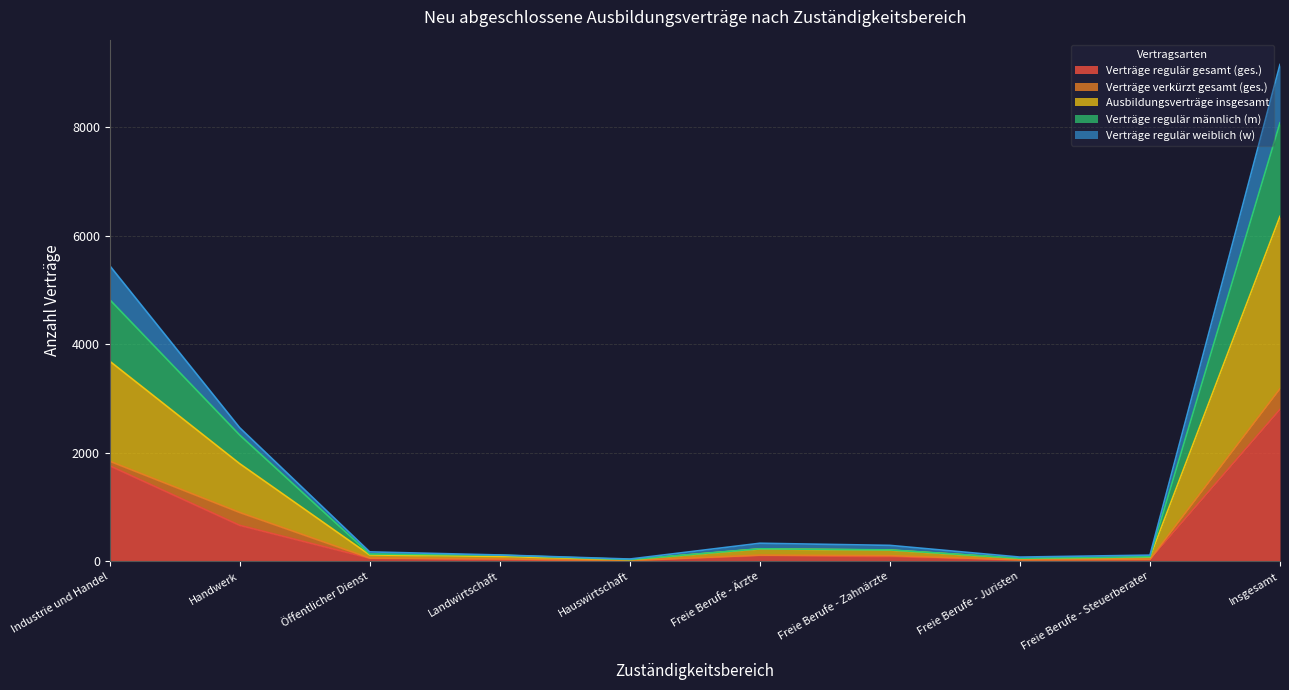

At which category is the sum across all series the highest?

Insgesamt